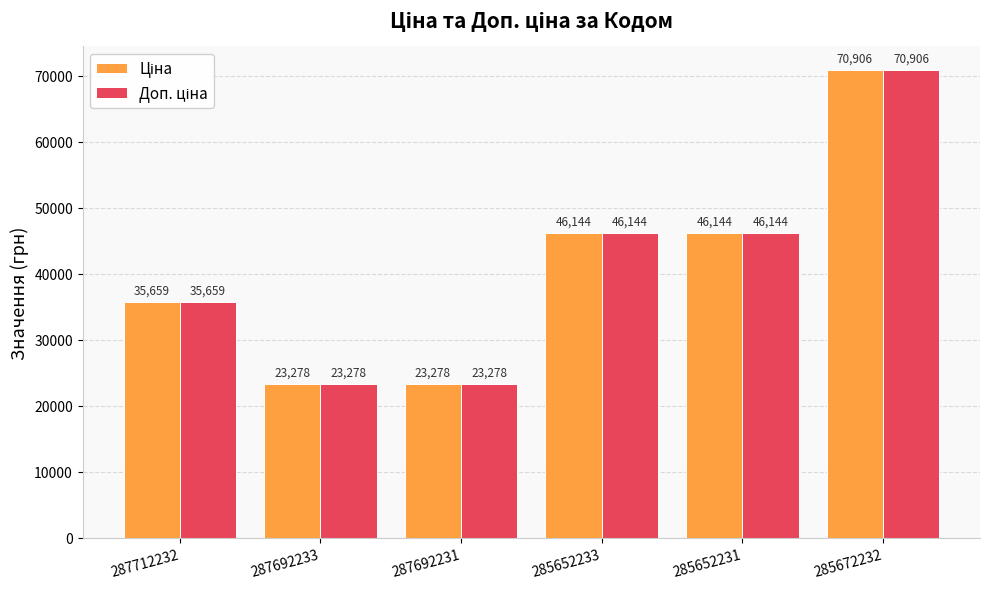

At which category is the sum across all series the highest?

285672232